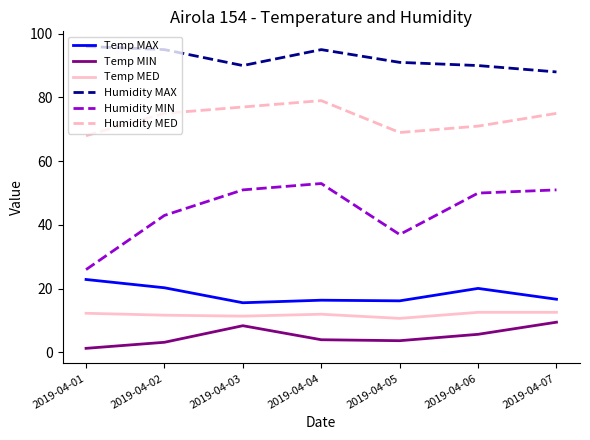

At how many categories does at least one series exceed 83?

7